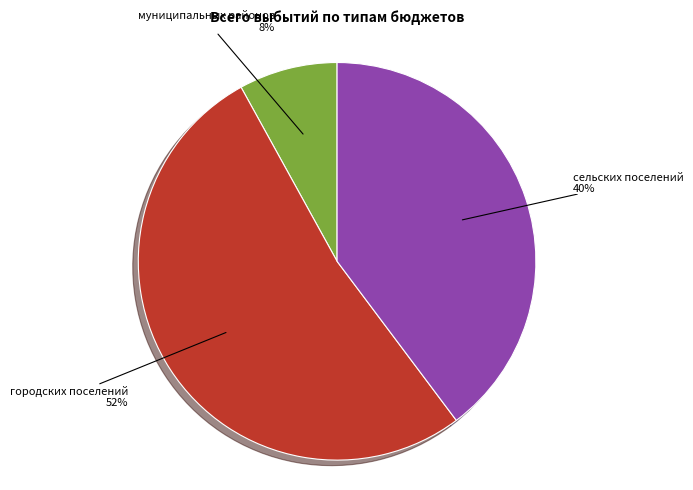

Is there a majority slice in this chart?

Yes